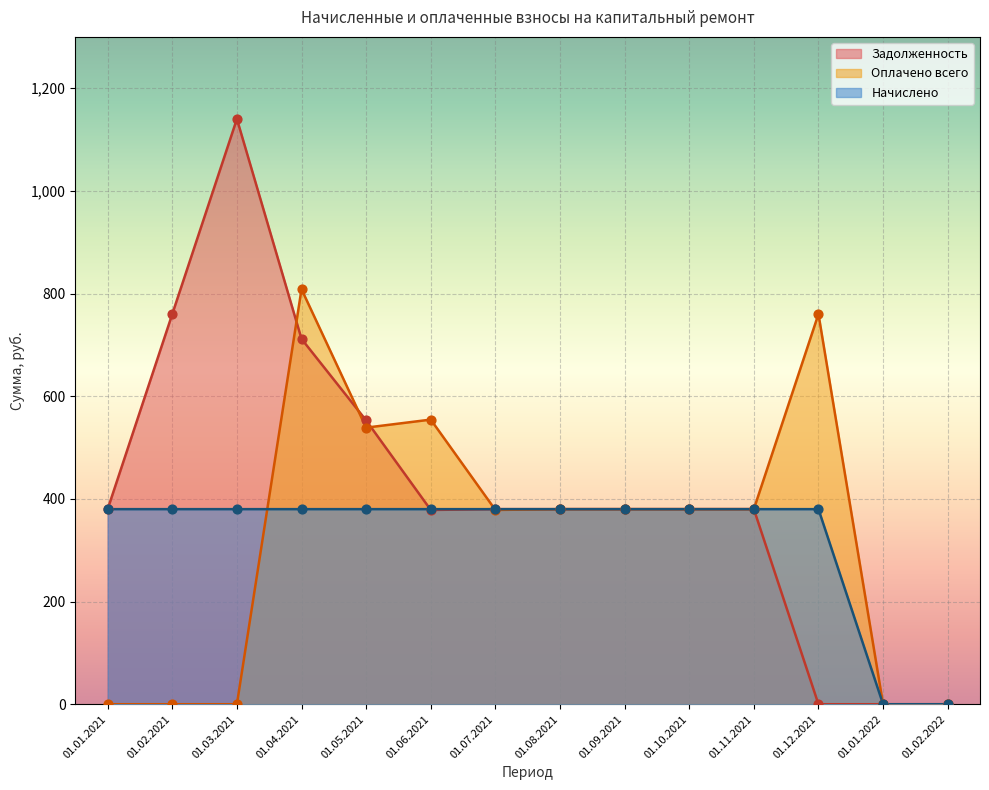

At how many categories does at least one series exceed 963?

1